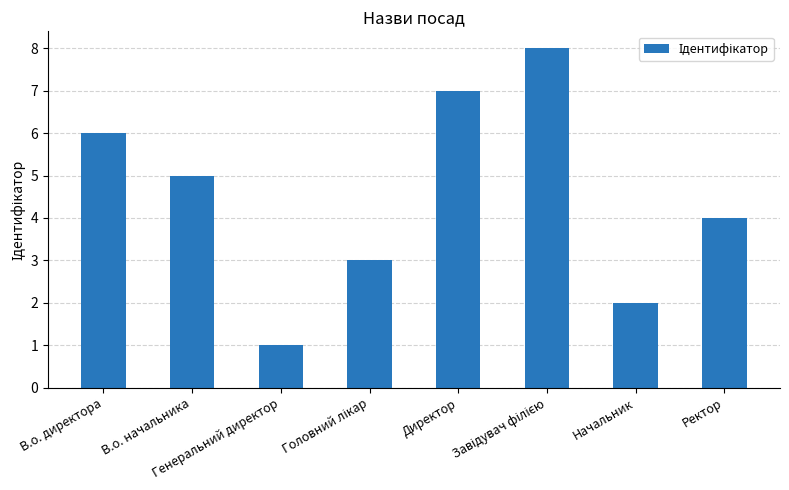

What is the sum of all values?

36